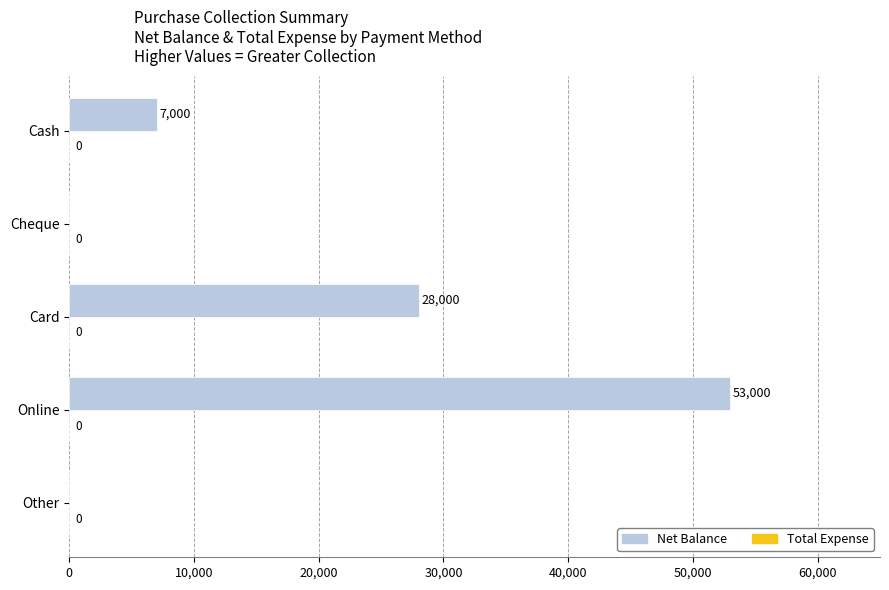

What is the greatest value displayed?

53000